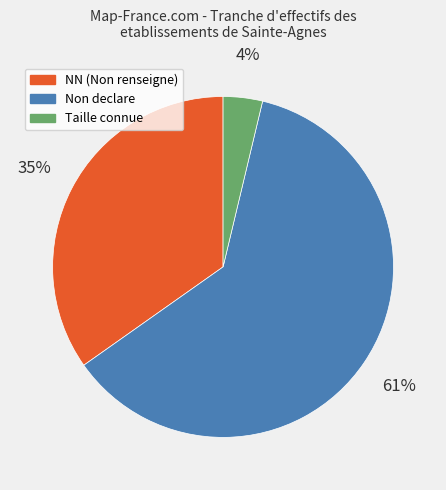

How many segments does this pie chart have?

3